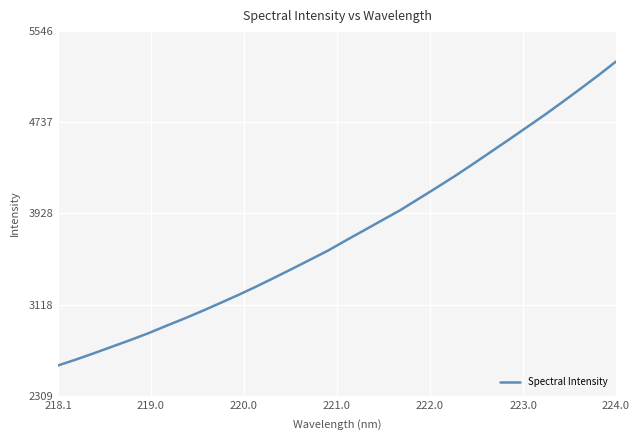

How many lines are shown in the chart?

1